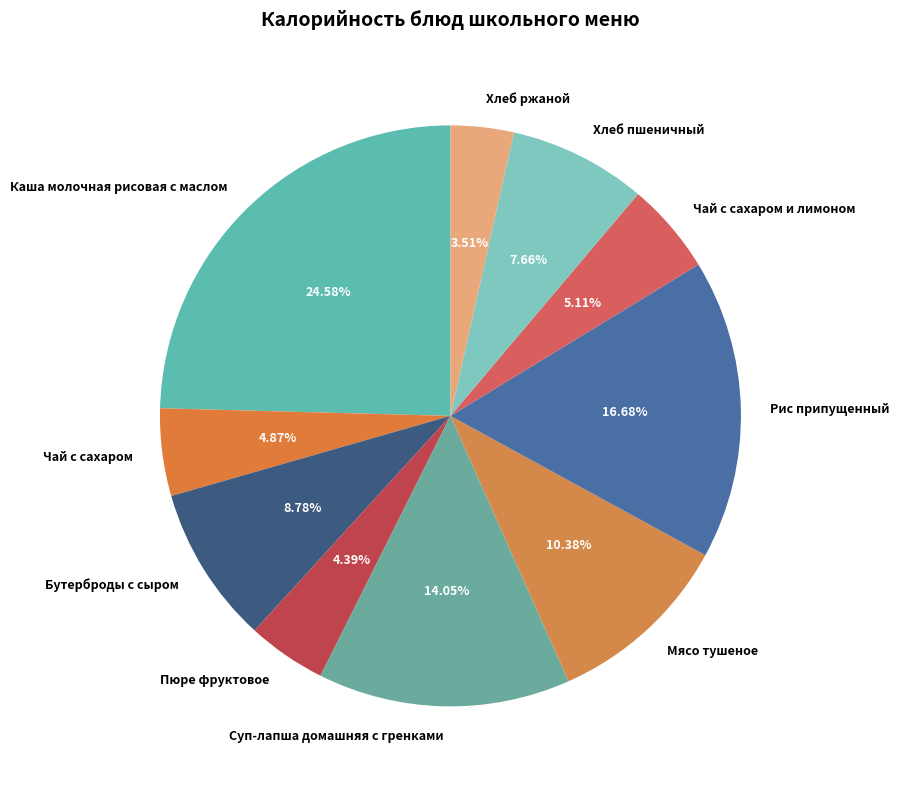

What percentage is the Пюре фруктовое slice, to the nearest percent?

4%